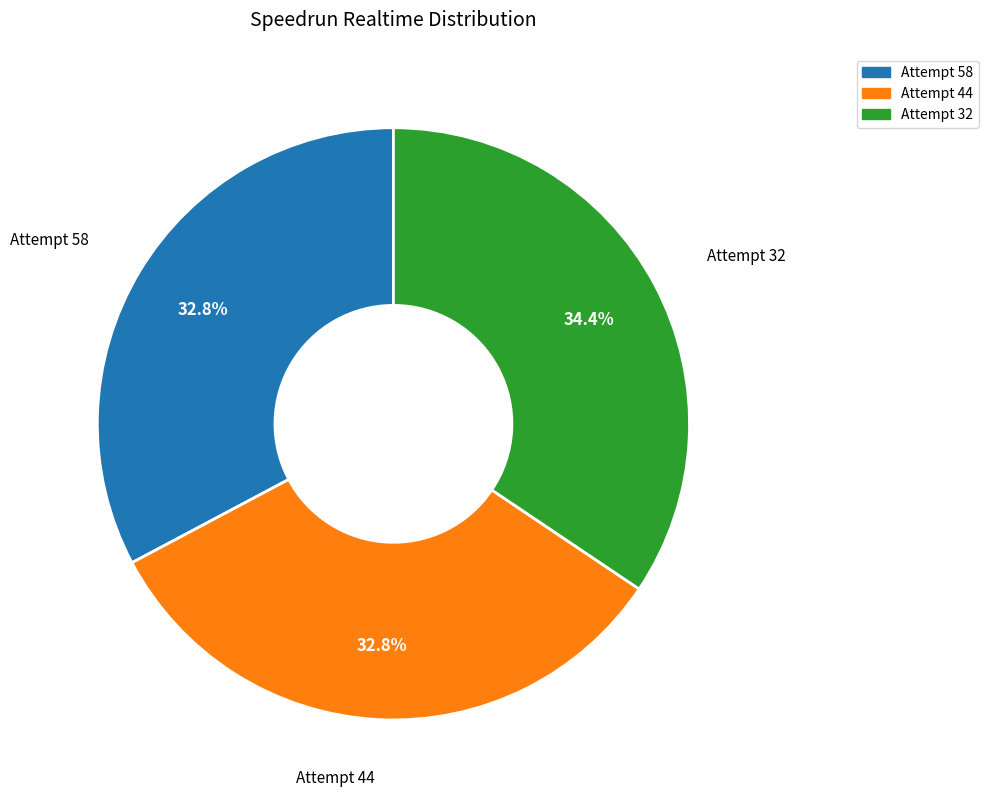

To the nearest percent, what is the difference between the largest and smallest slice percentages?

2%